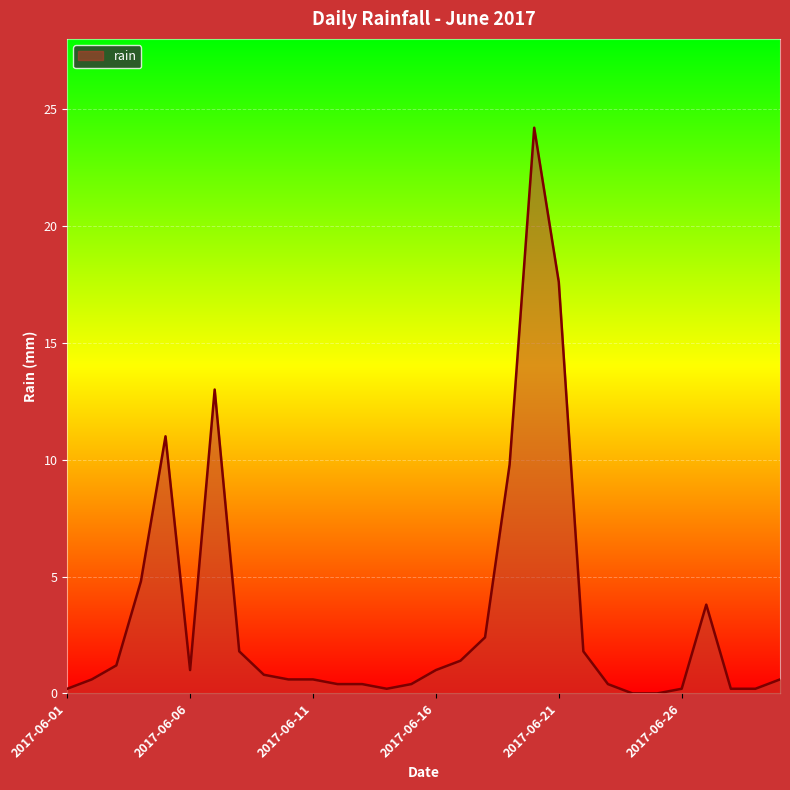

What is the maximum value shown in the chart?

24.2